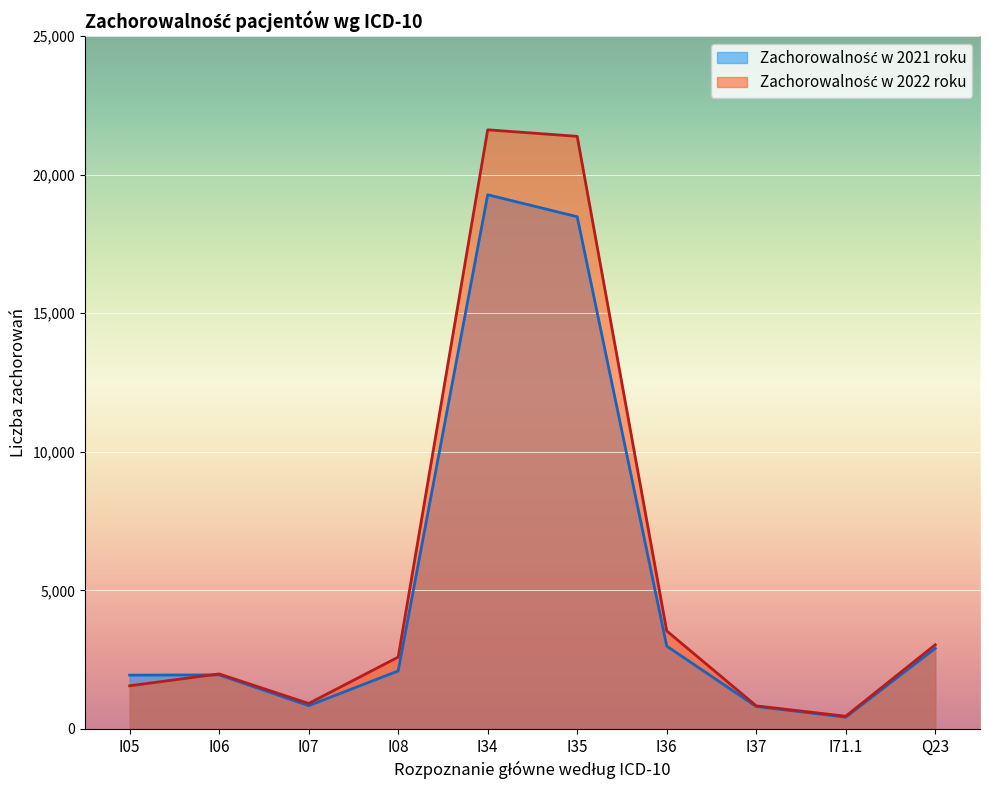

Where does the Zachorowalność w 2022 roku series first go above 2590?

I34